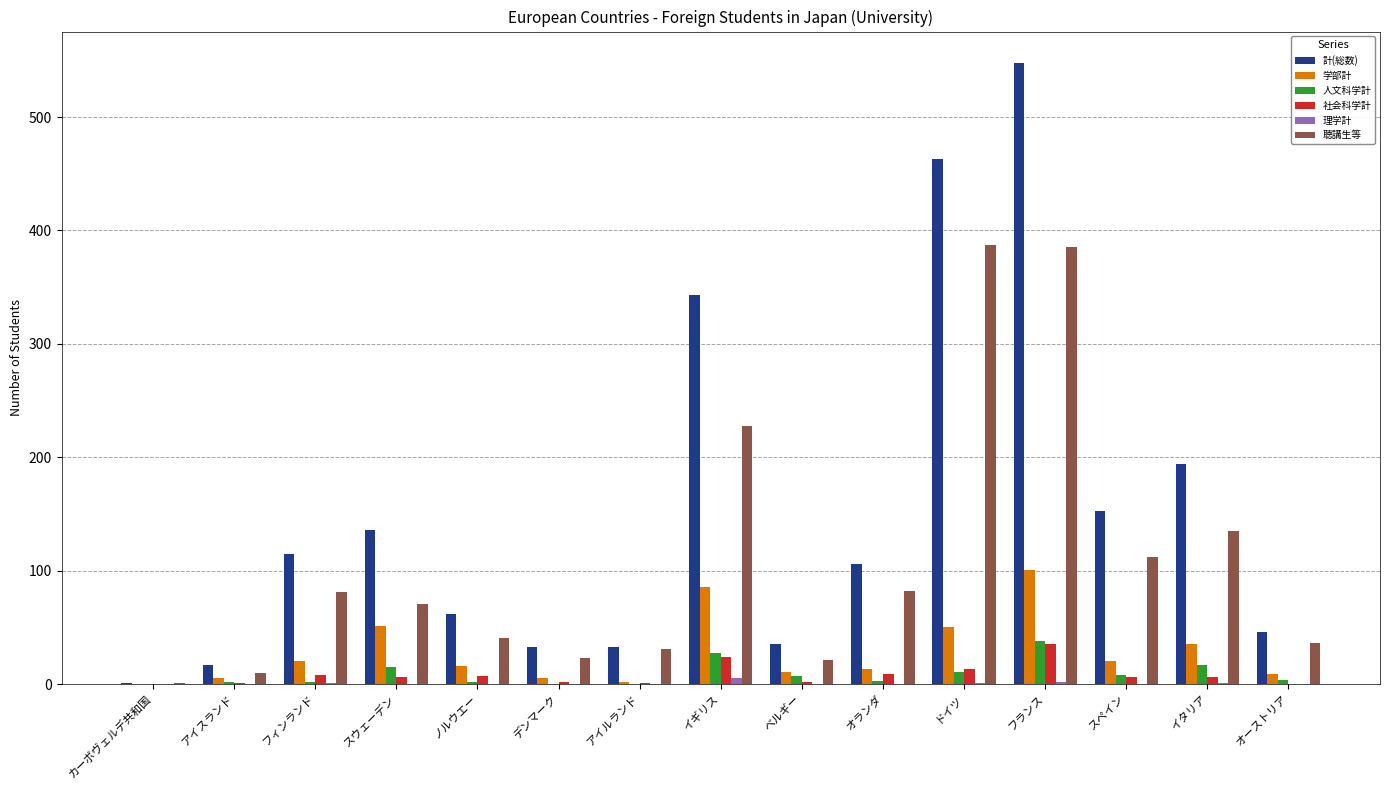

Between デンマーク and オランダ, which series saw the biggest shift?

計(総数)